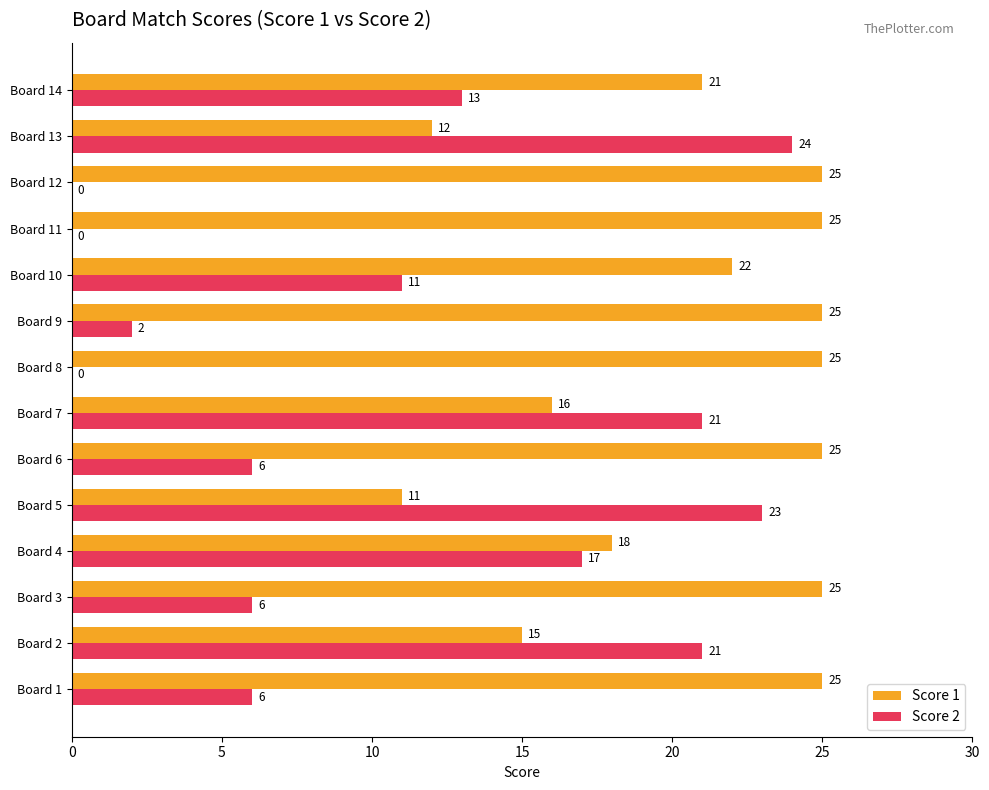

Where is Score 2 nearest to the value 12?

Board 10